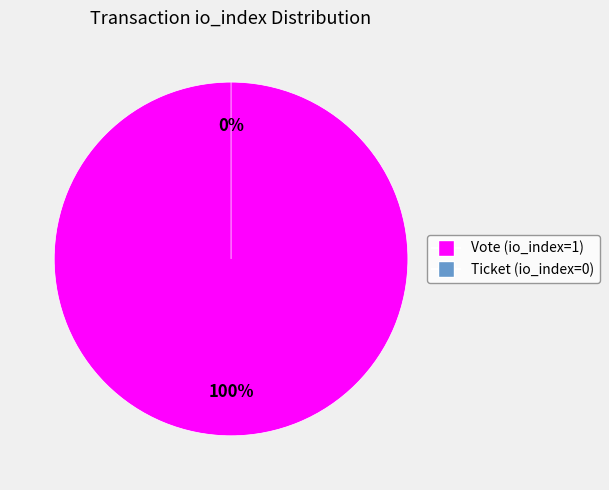

What percentage is the Vote (io_index=1) slice, to the nearest percent?

100%